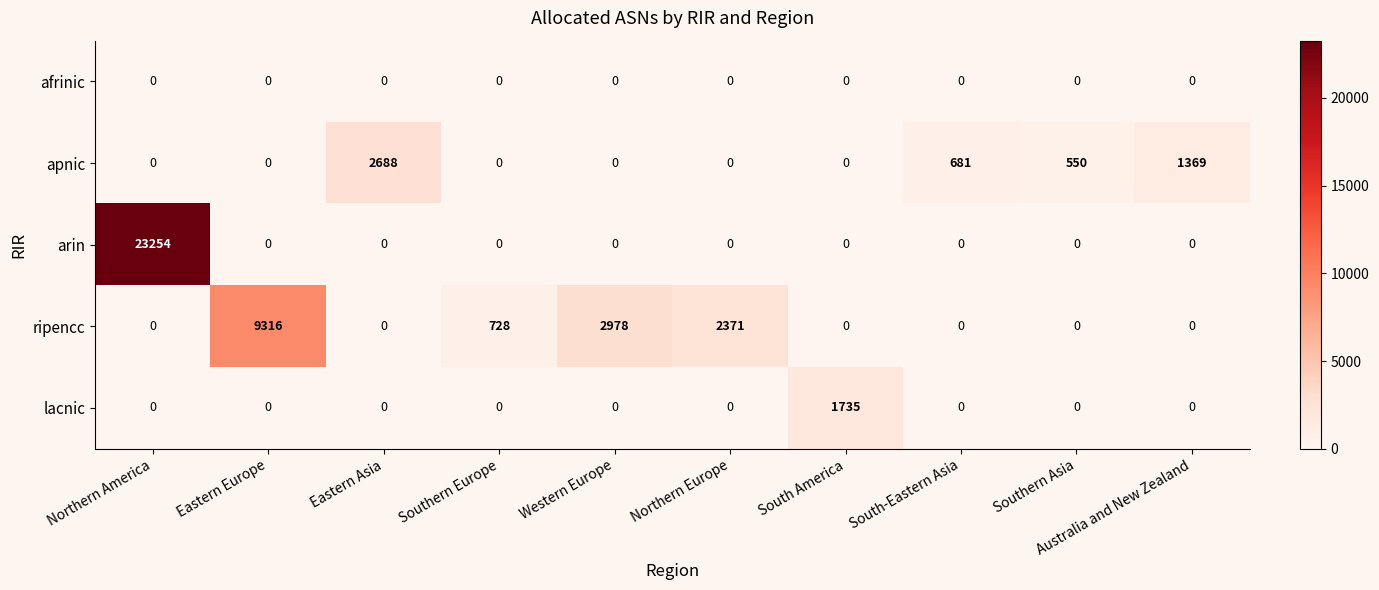

What is the total value across all series at Southern Asia?

550